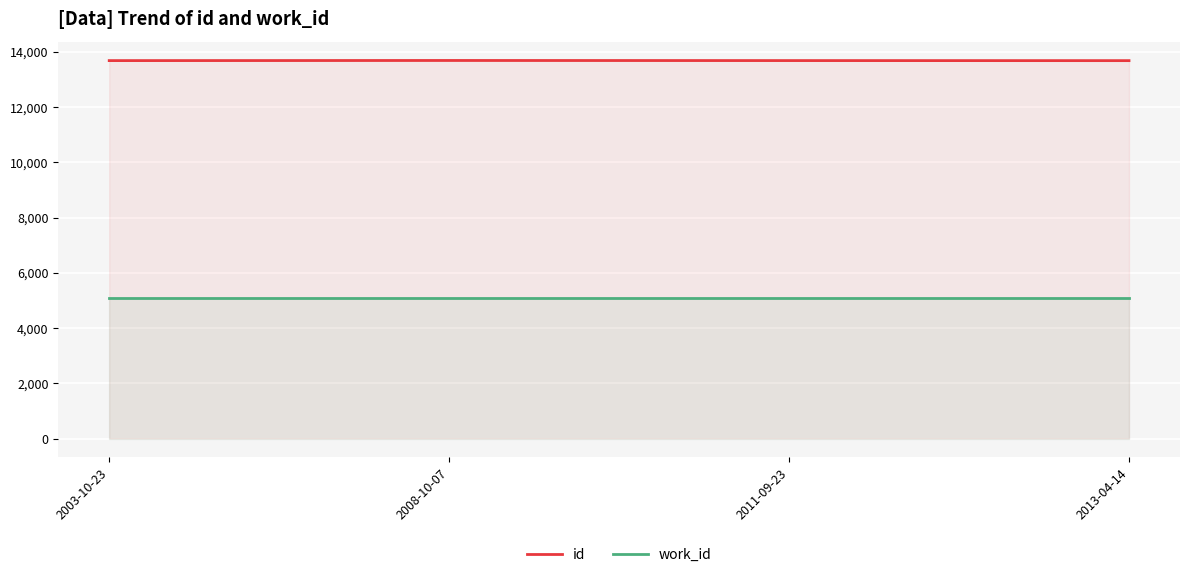

At which label does id first exceed 13689?

2008-10-07